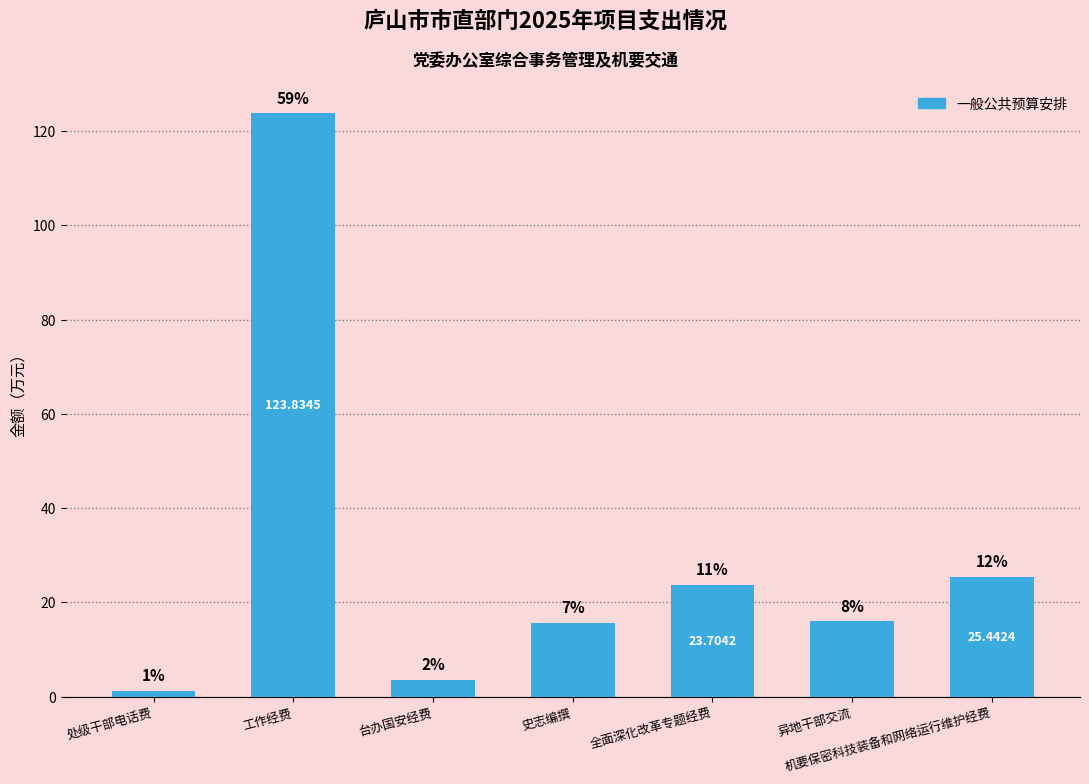

What is the difference between the values at 异地干部交流 and 全面深化改革专题经费?

7.7